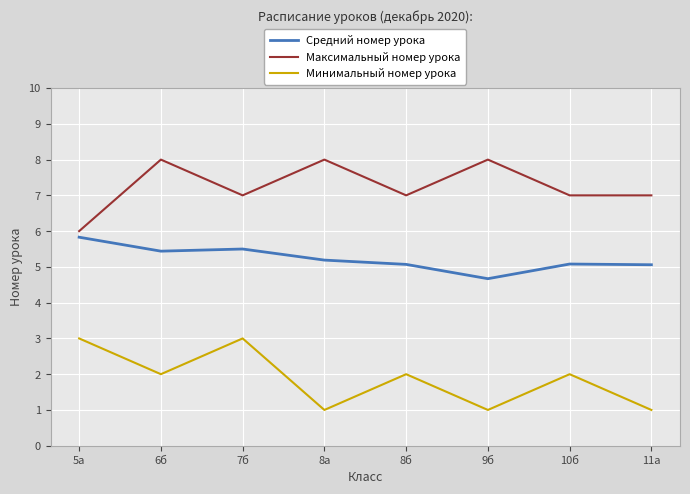

What is the smallest value displayed?

1.0